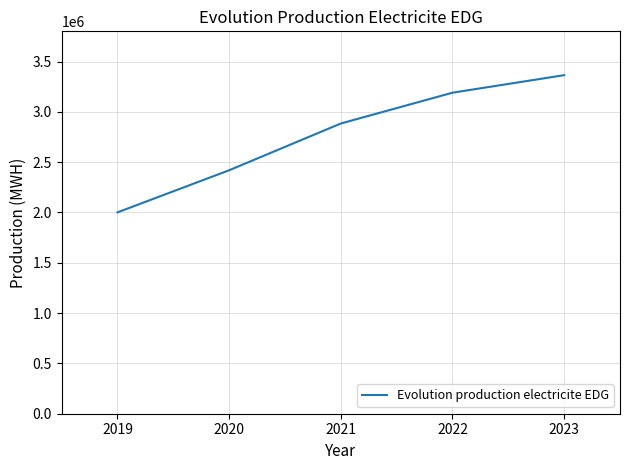

True or false: the data shows 2419468 at 2020.

True